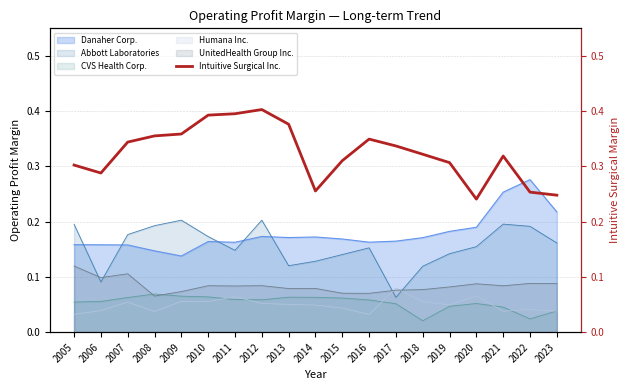

Which category has the highest value in the Humana Inc. series?

2017